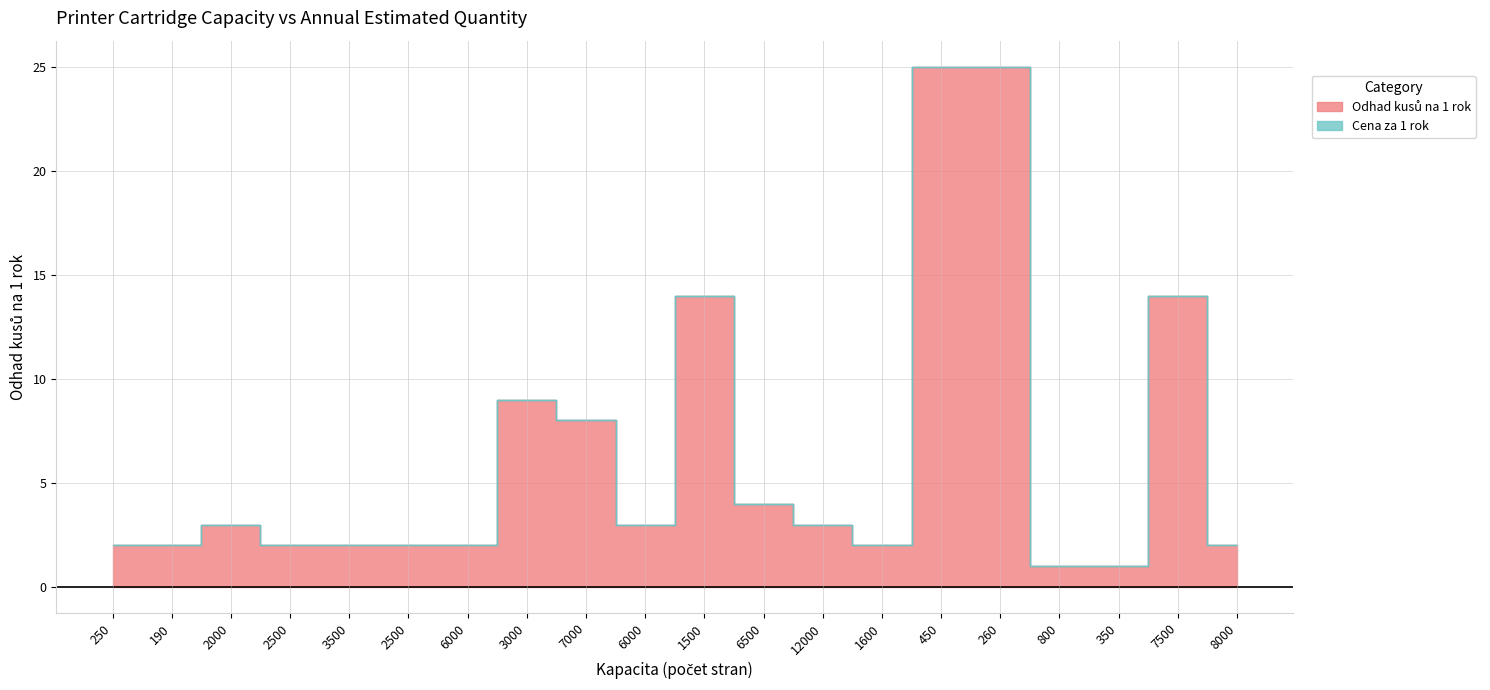

What is the ratio of the value at 1600 to the value at 8000?

1.0